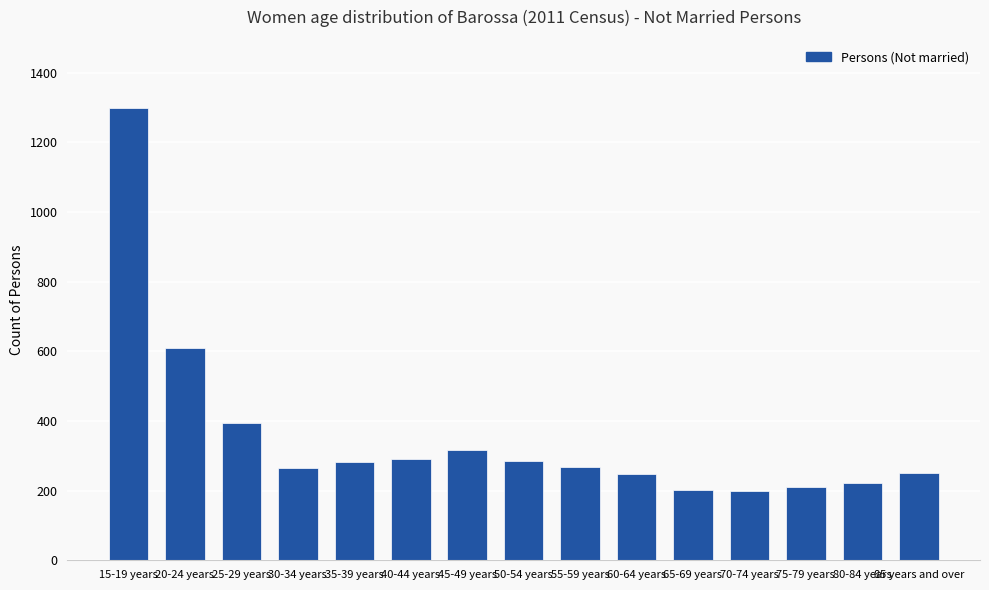

What is the difference between the values at 65-69 years and 20-24 years?

409